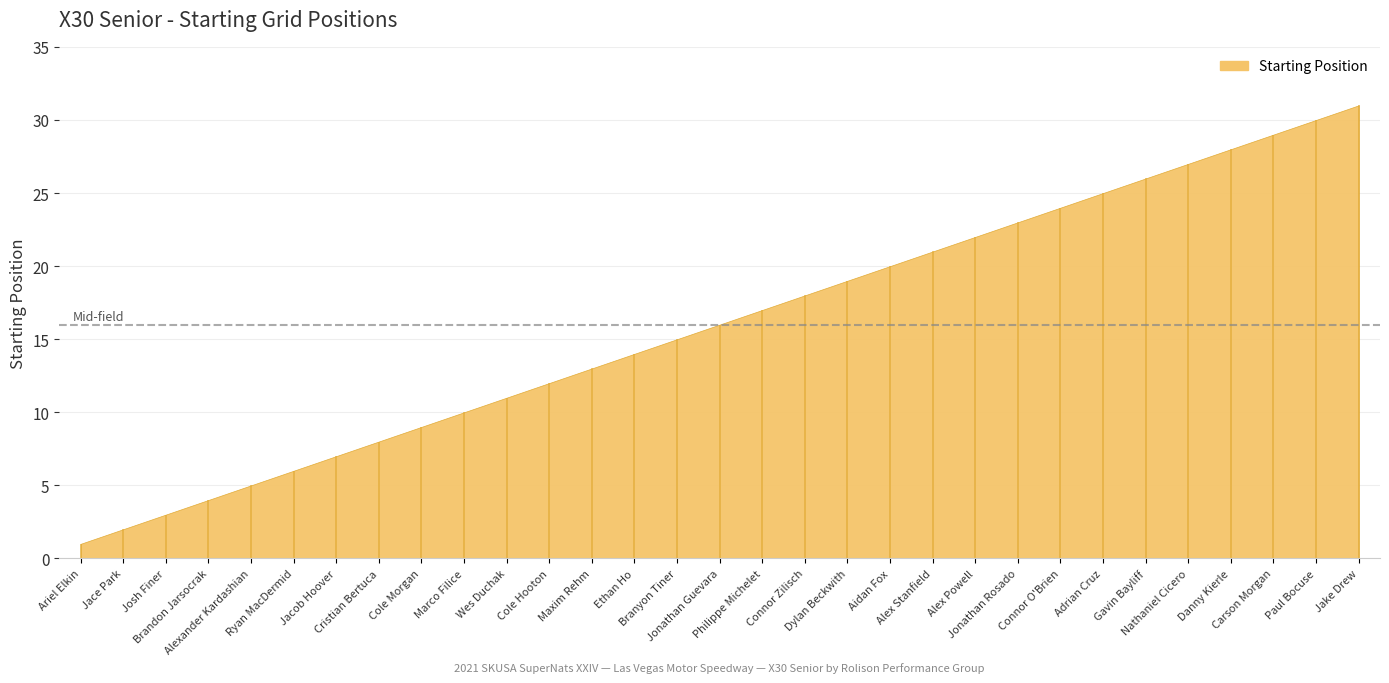

What is the difference between the maximum and minimum values?

30